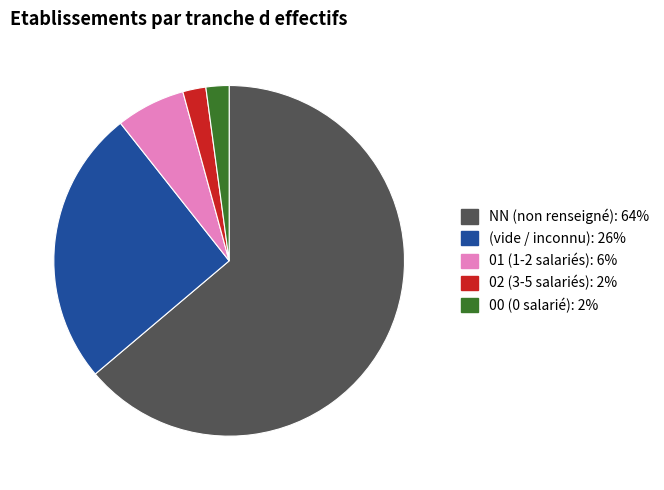

Is there any slice that represents more than half of the pie?

Yes